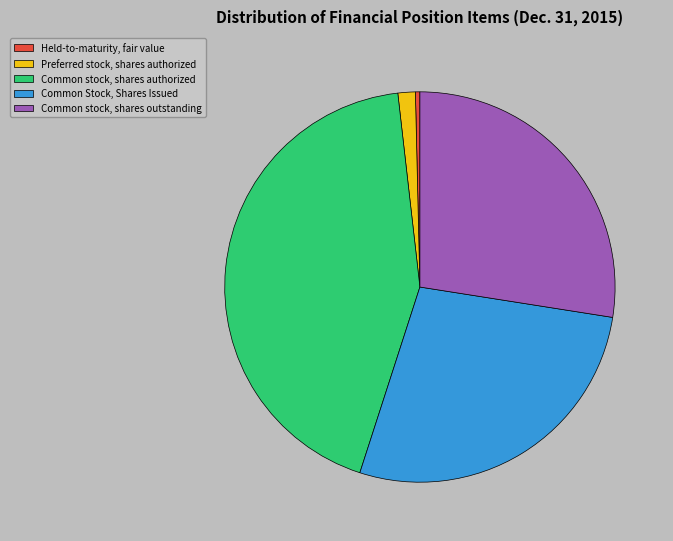

Approximately how many times larger is the value at Common Stock, Shares Issued compared to Common stock, shares authorized?

0.6